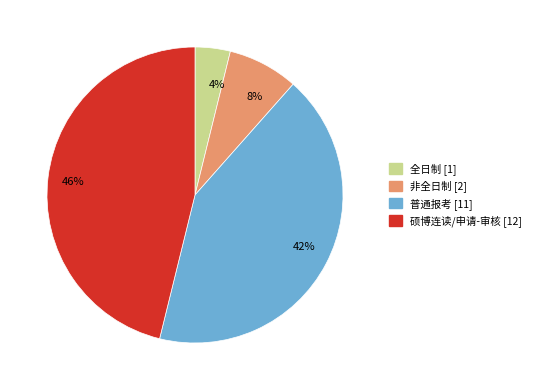

To the nearest percent, what is the combined percentage of 8% and 46%?

54%